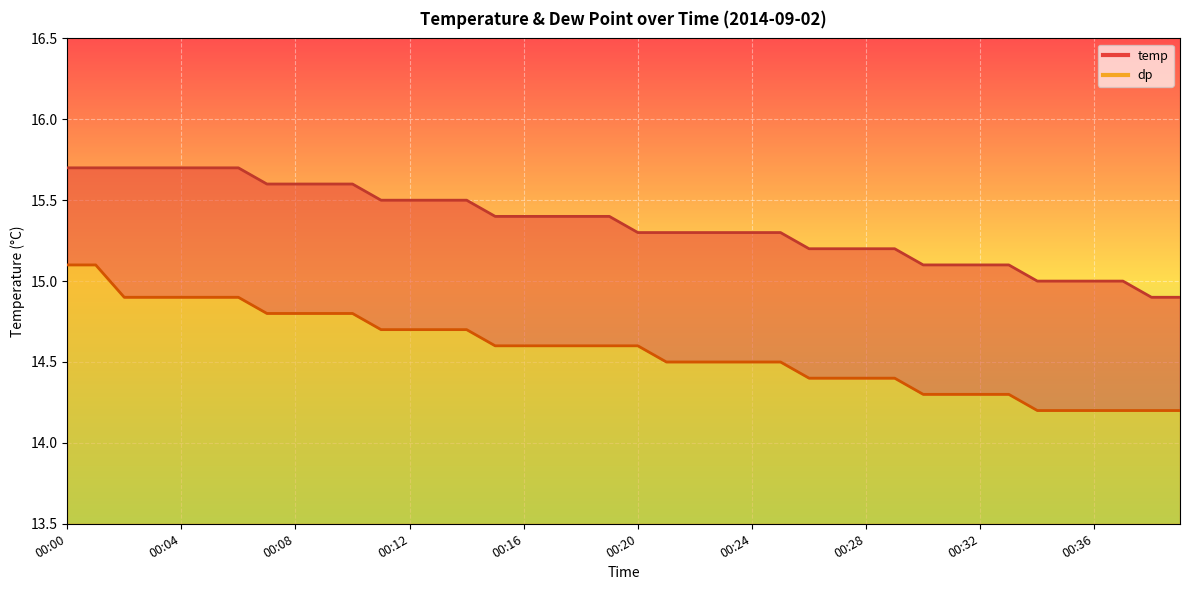

Reading left to right, extract all data points from this chart.

temp: 15.7	15.7	15.7	15.7	15.7	15.7	15.7	15.6	15.6	15.6	15.6	15.5	15.5	15.5	15.5	15.4	15.4	15.4	15.4	15.4	15.3	15.3	15.3	15.3	15.3	15.3	15.2	15.2	15.2	15.2	15.1	15.1	15.1	15.1	15.0	15.0	15.0	15.0	14.9	14.9
dp: 15.1	15.1	14.9	14.9	14.9	14.9	14.9	14.8	14.8	14.8	14.8	14.7	14.7	14.7	14.7	14.6	14.6	14.6	14.6	14.6	14.6	14.5	14.5	14.5	14.5	14.5	14.4	14.4	14.4	14.4	14.3	14.3	14.3	14.3	14.2	14.2	14.2	14.2	14.2	14.2